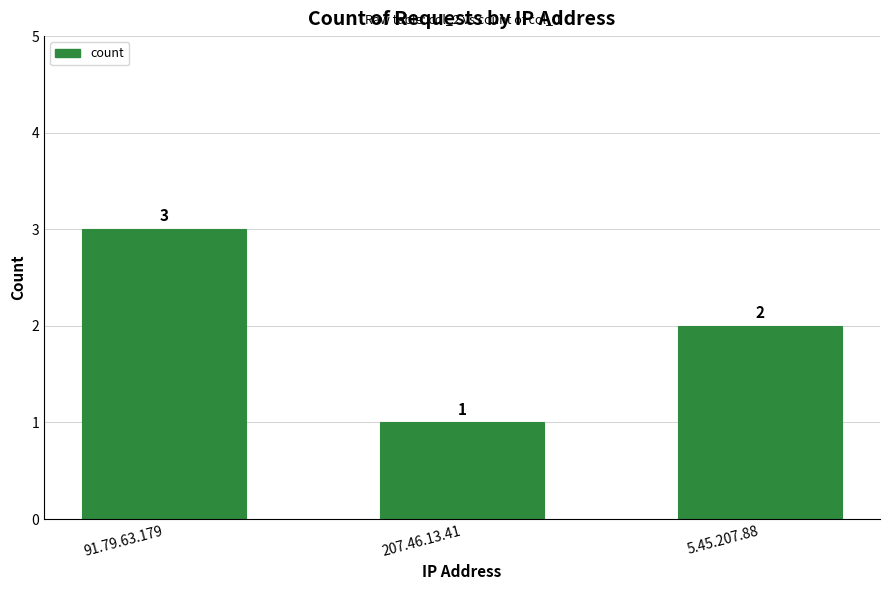

Count the number of categories in the chart.

3